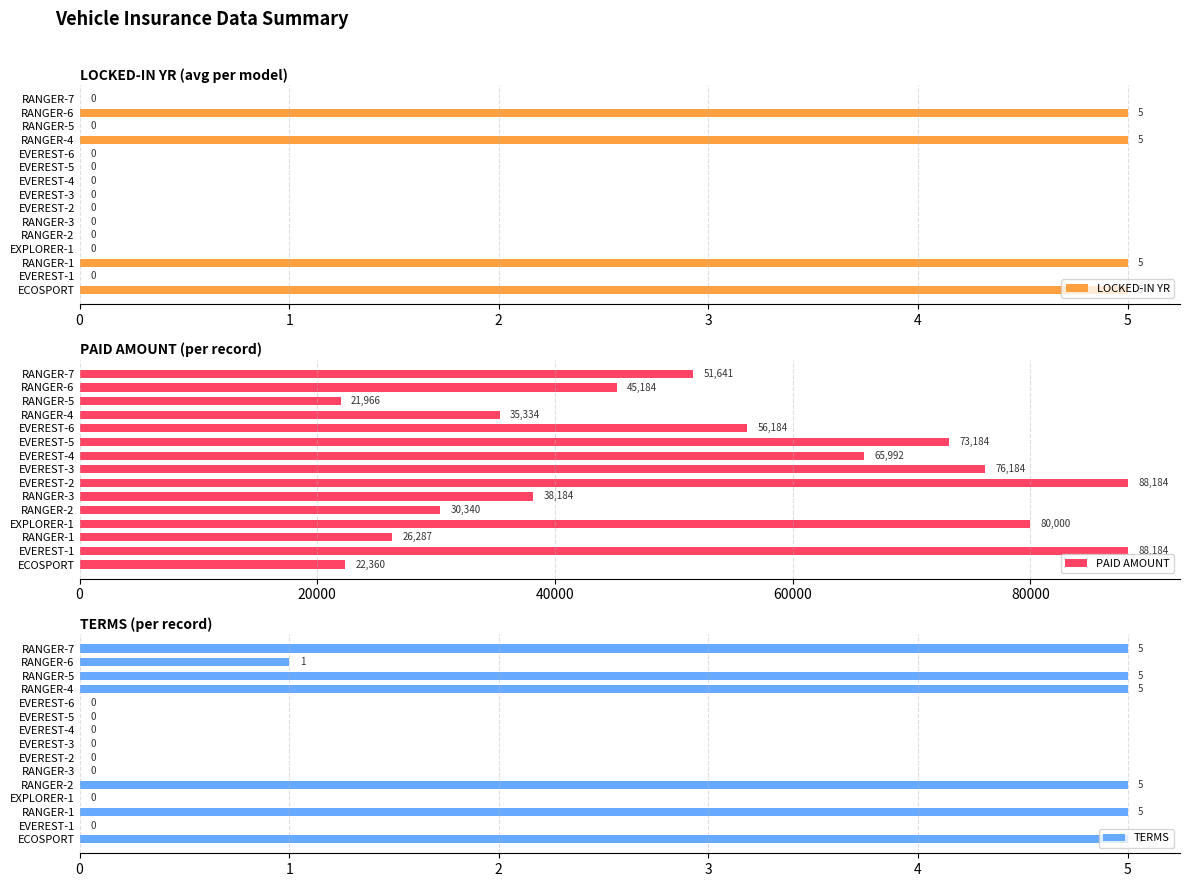

Rank the series by their maximum value, from highest to lowest.

PAID AMOUNT, LOCKED-IN YR, TERMS